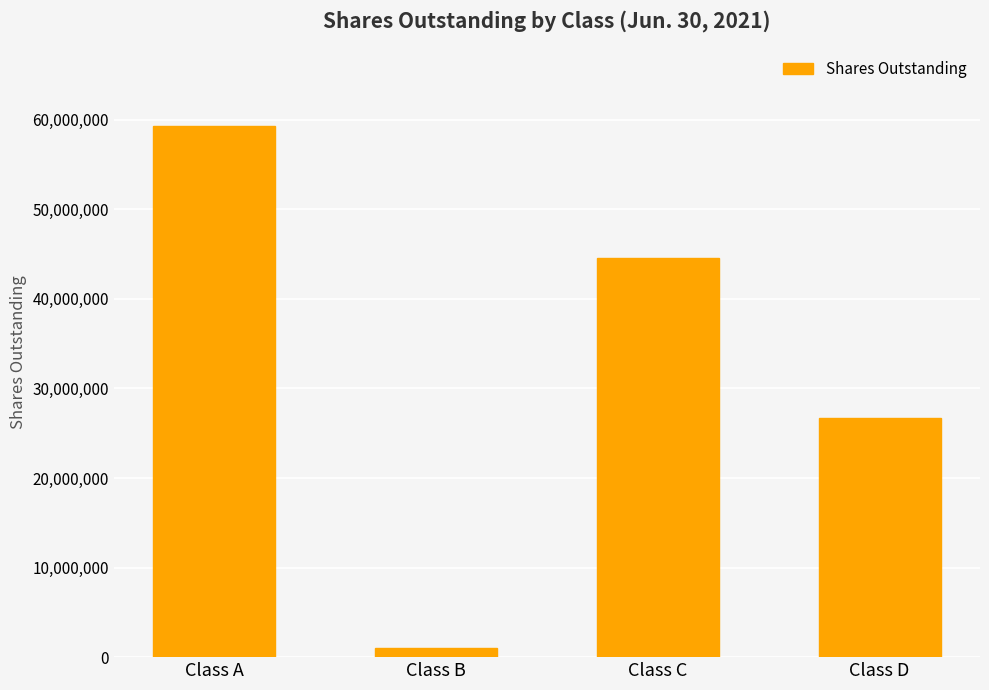

True or false: the data shows 59240306 at Class A.

True